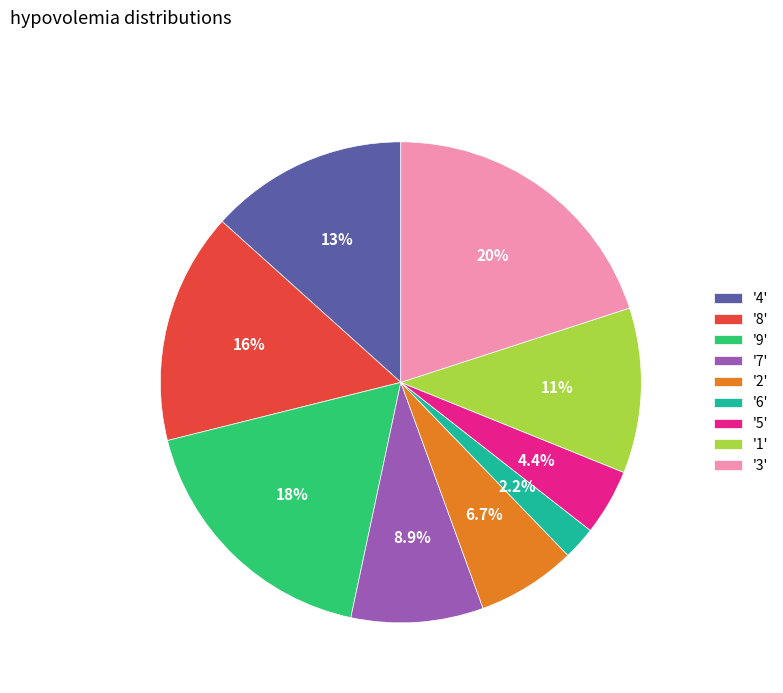

What is the total percentage of '2' and '3'?

26.7%